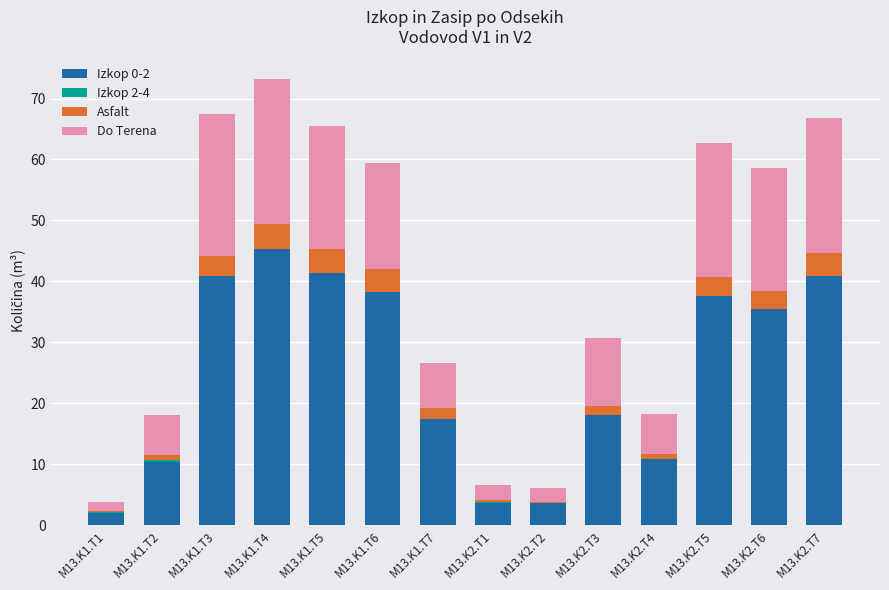

What is the total value across all series at M13.K1.T6?

59.5